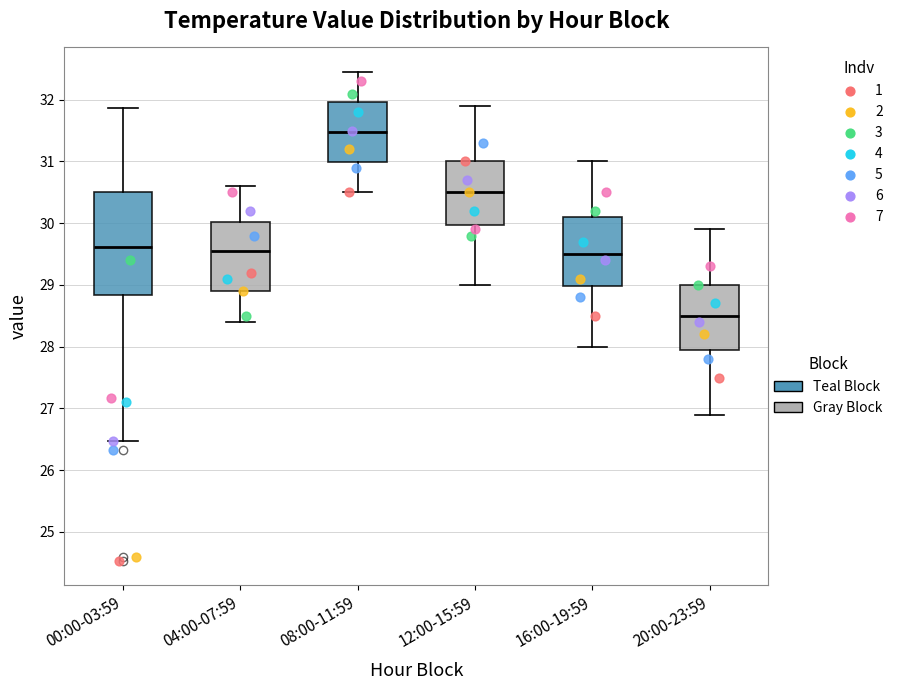

Reading left to right, transcribe this box plot: for each box, give where its median line is, the range the box spans, and where its two whiskers end, as read against the y-axis. The values are not printed on the chart, so give them approximately, as read against the axis.

00:00-03:59: median 29.6, box 28.8 to 30.5, whiskers 26.5 to 31.9
04:00-07:59: median 29.6, box 28.9 to 30.0, whiskers 28.4 to 30.6
08:00-11:59: median 31.5, box 31.0 to 32.0, whiskers 30.5 to 32.5
12:00-15:59: median 30.5, box 30.0 to 31.0, whiskers 29.0 to 31.9
16:00-19:59: median 29.5, box 29.0 to 30.1, whiskers 28.0 to 31.0
20:00-23:59: median 28.5, box 28.0 to 29.0, whiskers 26.9 to 29.9